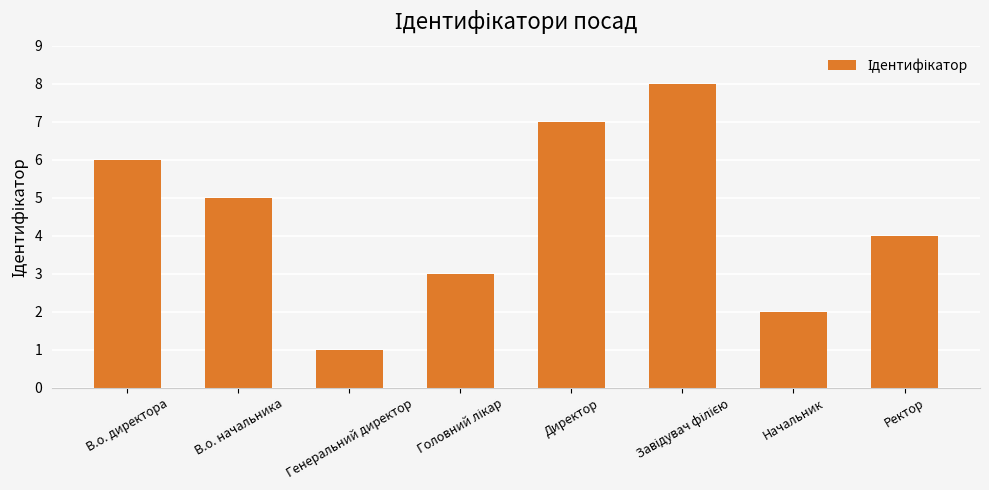

Reading left to right, extract all data points from this chart.

6	5	1	3	7	8	2	4